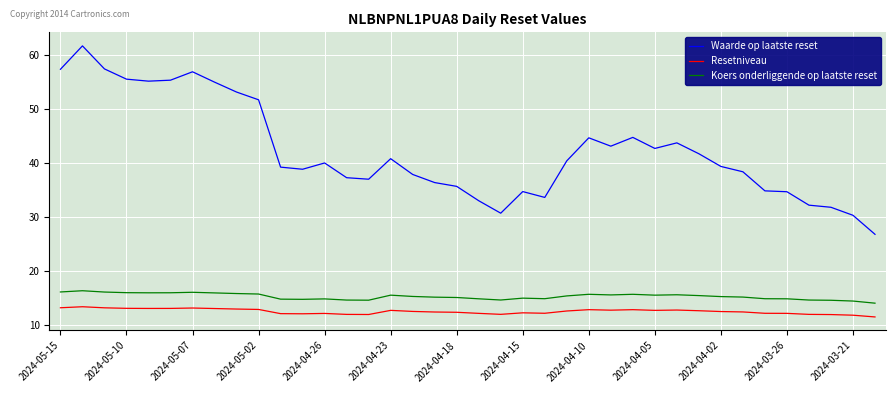

What is the average value of the Resetniveau series?

12.6